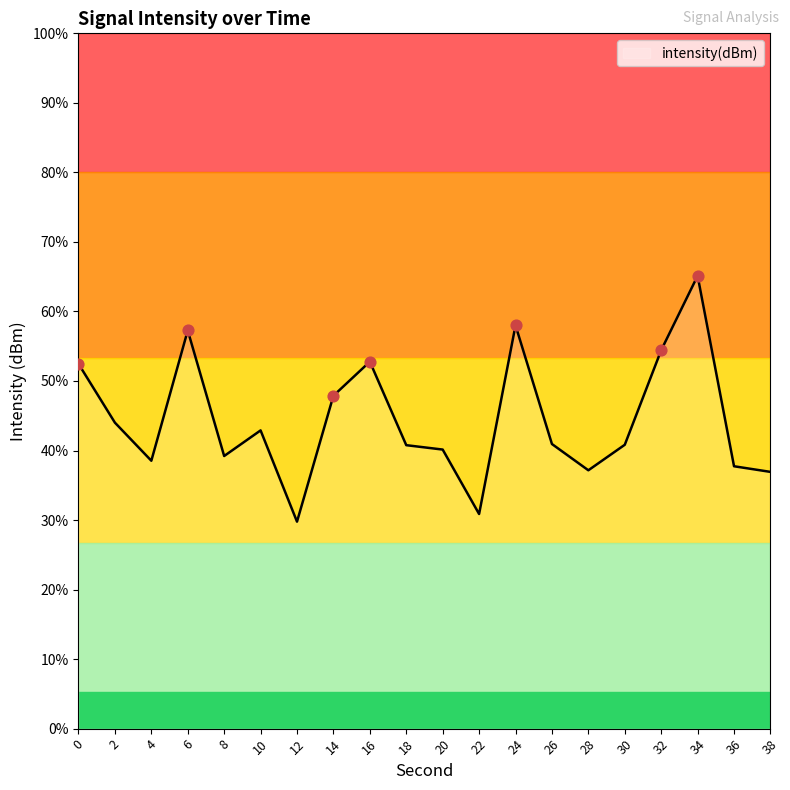

Between 38 and 8, which is larger?

8